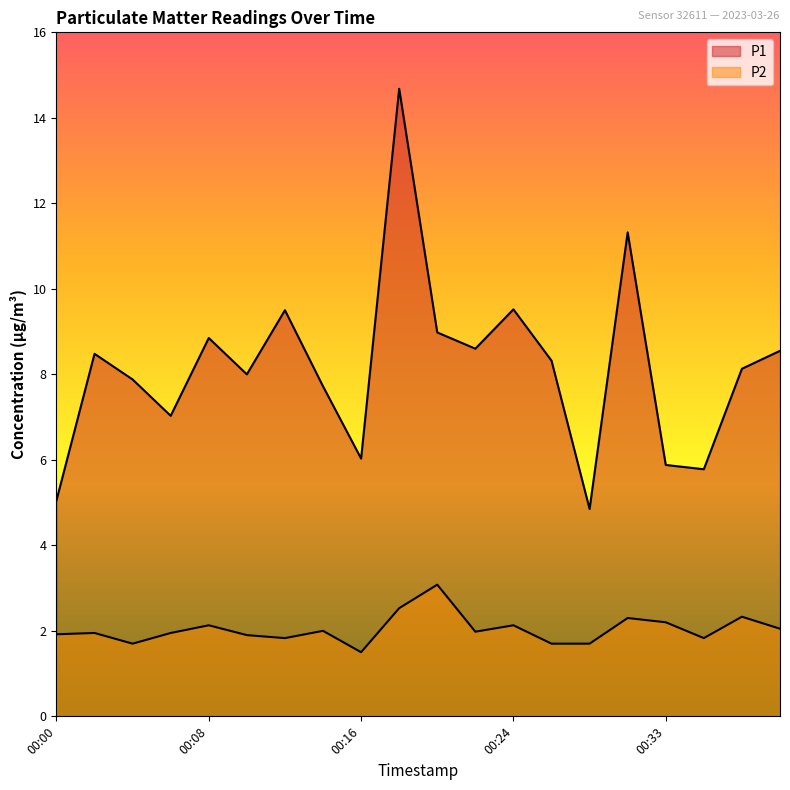

Reading left to right, what are all the values shown in this chart?

P1: 00:00=5.0	00:02=8.5	00:04=7.9	00:06=7.0	00:08=8.8	00:10=8.0	00:12=9.5	00:14=7.7	00:16=6.0	00:18=14.7	00:20=9.0	00:22=8.6	00:24=9.5	00:26=8.3	00:28=4.8	00:30=11.3	00:33=5.9	00:35=5.8	00:37=8.1	00:39=8.6
P2: 00:00=1.9	00:02=1.9	00:04=1.7	00:06=1.9	00:08=2.1	00:10=1.9	00:12=1.8	00:14=2.0	00:16=1.5	00:18=2.5	00:20=3.1	00:22=2.0	00:24=2.1	00:26=1.7	00:28=1.7	00:30=2.3	00:33=2.2	00:35=1.8	00:37=2.3	00:39=2.0